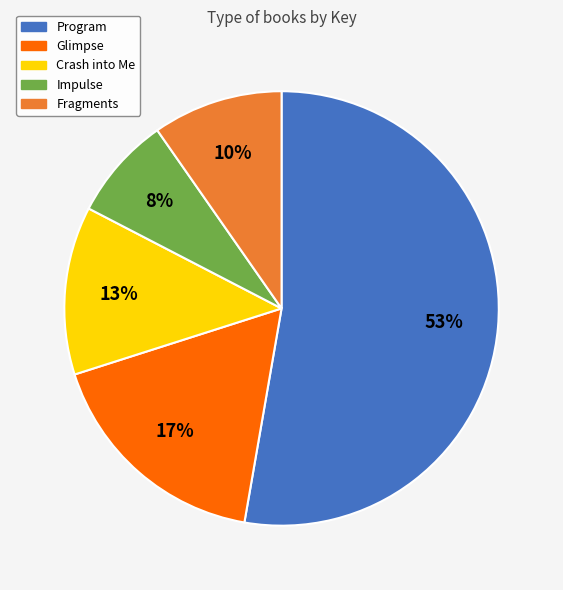

How many slices are in this pie chart?

5